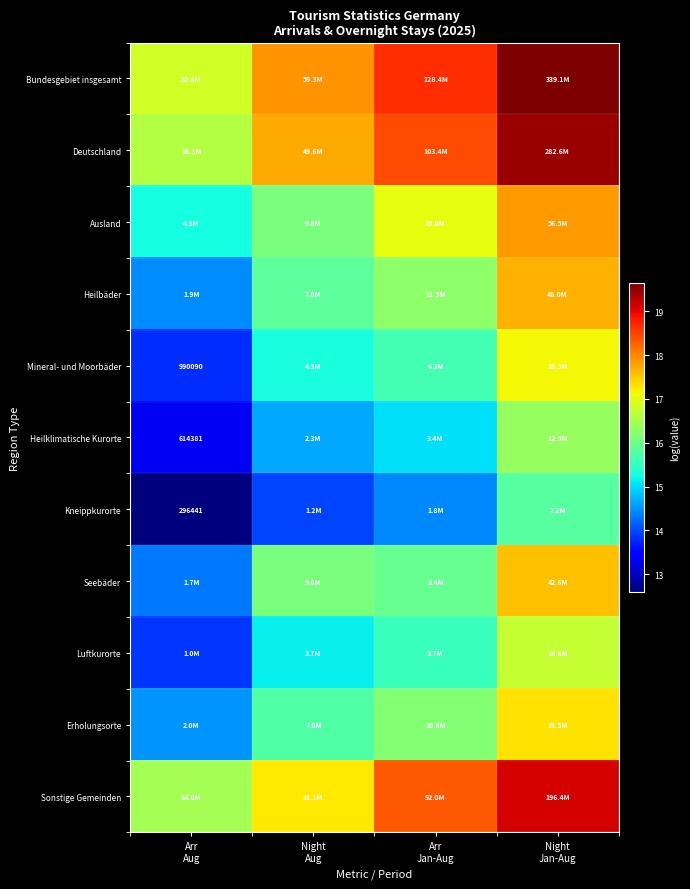

Rank the series by their maximum value, from highest to lowest.

Bundesgebiet insgesamt, Deutschland, Sonstige Gemeinden, Ausland, Heilbäder, Seebäder, Erholungsorte, Mineral- und Moorbäder, Luftkurorte, Heilklimatische Kurorte, Kneippkurorte